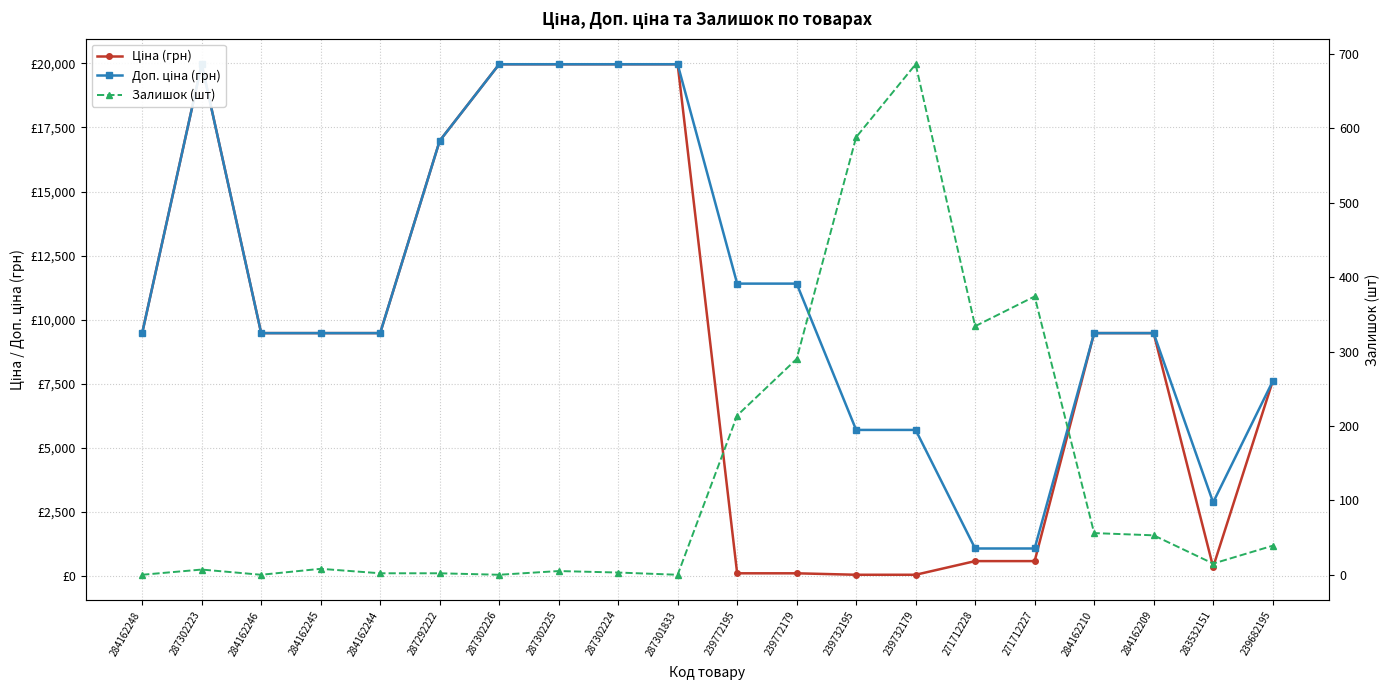

Reading left to right, list all the values displayed in this chart.

Ціна (грн): 284162248=9480.1	287302223=19964.2	284162246=9480.1	284162245=9480.1	284162244=9480.1	287292222=16976.3	287302226=19964.2	287302225=19964.2	287302224=19964.2	287301833=19964.2	239772195=114.1	239772179=114.1	239732195=57.0	239732179=57.0	271712228=589.9	271712227=589.9	284162210=9480.1	284162209=9480.1	283532151=359.9	239682195=7596.5
Доп. ціна (грн): 284162248=9480.1	287302223=19964.2	284162246=9480.1	284162245=9480.1	284162244=9480.1	287292222=16976.3	287302226=19964.2	287302225=19964.2	287302224=19964.2	287301833=19964.2	239772195=11410.0	239772179=11410.0	239732195=5705.0	239732179=5705.0	271712228=1081.7	271712227=1081.7	284162210=9480.1	284162209=9480.1	283532151=2878.8	239682195=7596.5
Залишок (шт): 284162248=0.0	287302223=7.0	284162246=0.0	284162245=8.0	284162244=2.0	287292222=2.0	287302226=0.0	287302225=5.0	287302224=3.0	287301833=0.0	239772195=214.0	239772179=290.0	239732195=588.0	239732179=686.0	271712228=334.0	271712227=374.0	284162210=56.0	284162209=53.0	283532151=15.0	239682195=39.0